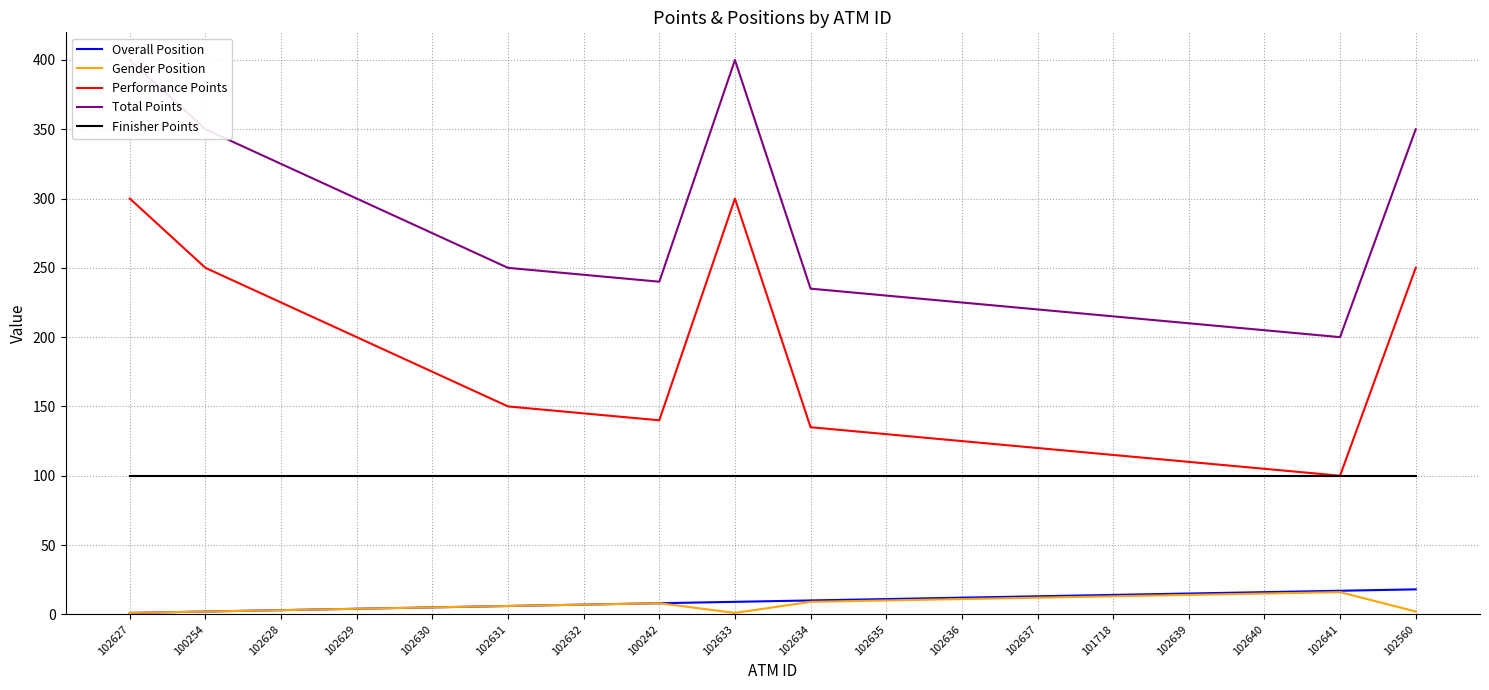

Reading left to right, what are all the values shown in this chart?

Overall Position: 102627=1	100254=2	102628=3	102629=4	102630=5	102631=6	102632=7	100242=8	102633=9	102634=10	102635=11	102636=12	102637=13	101718=14	102639=15	102640=16	102641=17	102560=18
Gender Position: 102627=1	100254=2	102628=3	102629=4	102630=5	102631=6	102632=7	100242=8	102633=1	102634=9	102635=10	102636=11	102637=12	101718=13	102639=14	102640=15	102641=16	102560=2
Performance Points: 102627=300	100254=250	102628=225	102629=200	102630=175	102631=150	102632=145	100242=140	102633=300	102634=135	102635=130	102636=125	102637=120	101718=115	102639=110	102640=105	102641=100	102560=250
Total Points: 102627=400	100254=350	102628=325	102629=300	102630=275	102631=250	102632=245	100242=240	102633=400	102634=235	102635=230	102636=225	102637=220	101718=215	102639=210	102640=205	102641=200	102560=350
Finisher Points: 102627=100	100254=100	102628=100	102629=100	102630=100	102631=100	102632=100	100242=100	102633=100	102634=100	102635=100	102636=100	102637=100	101718=100	102639=100	102640=100	102641=100	102560=100